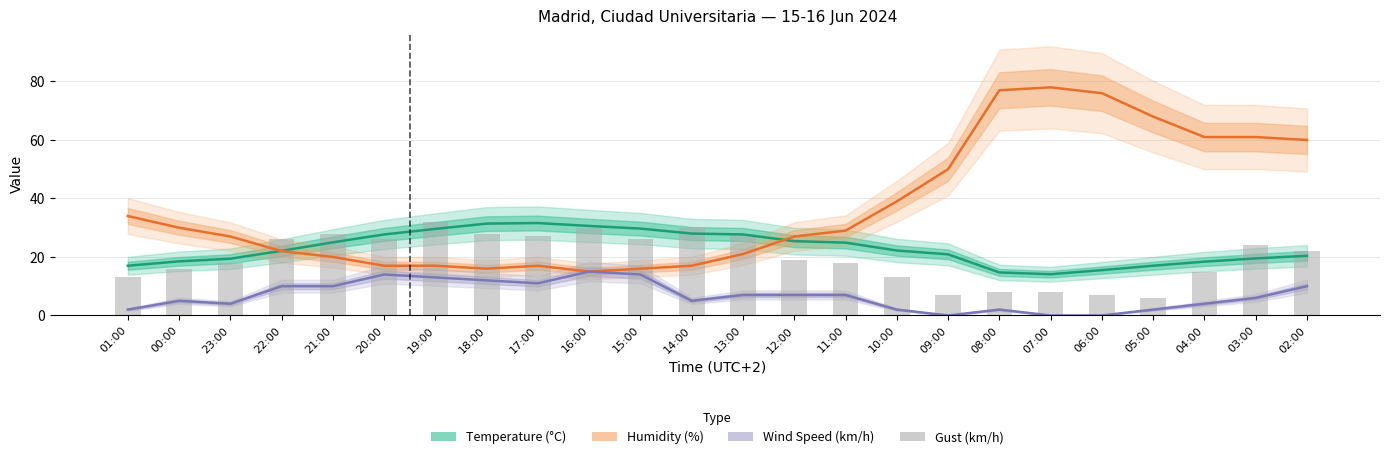

What position from the left is 06:00?

20